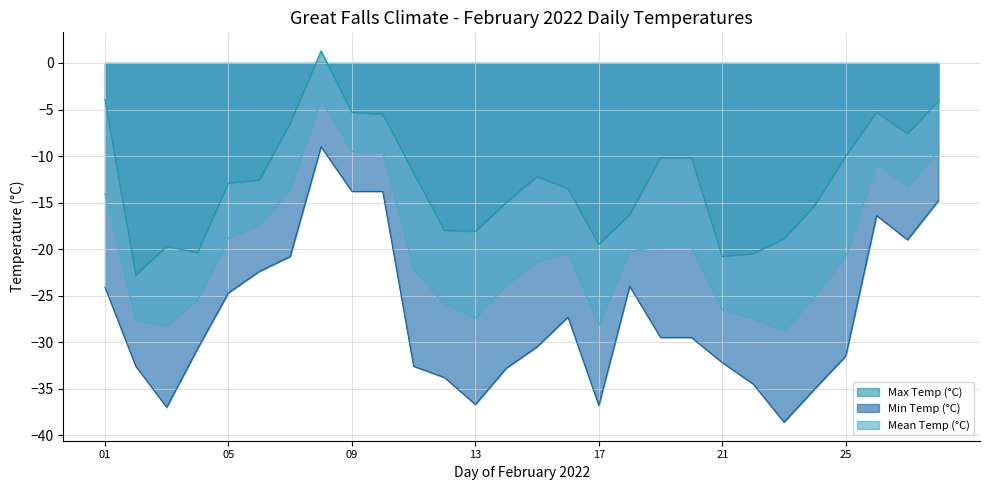

What is the difference between the maximum and second lowest values in the Mean Temp (°C) series?

24.4